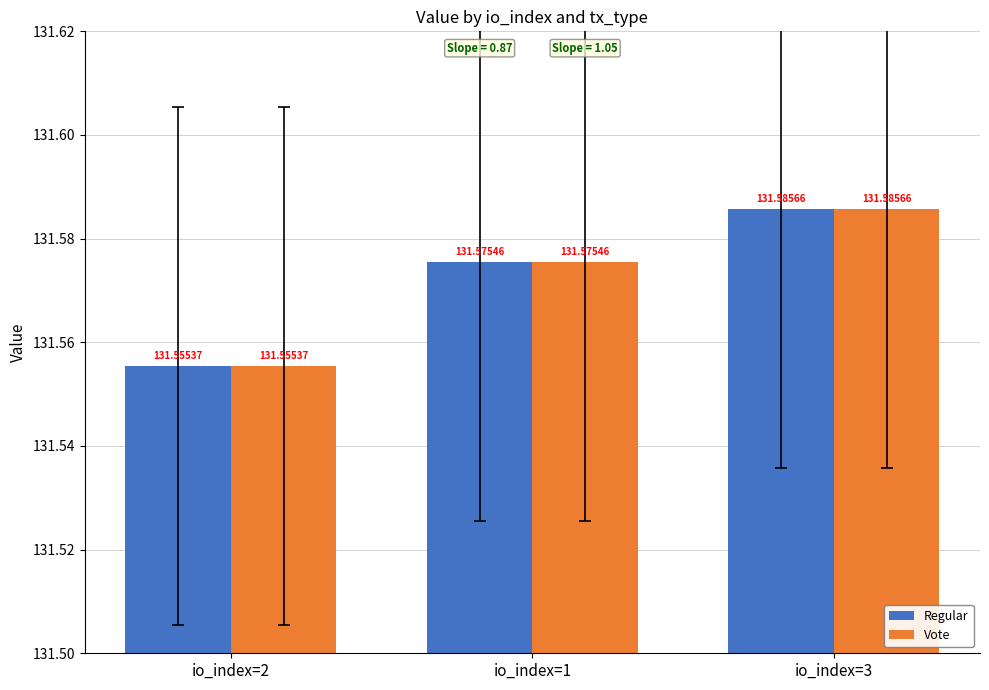

Is it true that Vote equals 60.8 at io_index=1?

False